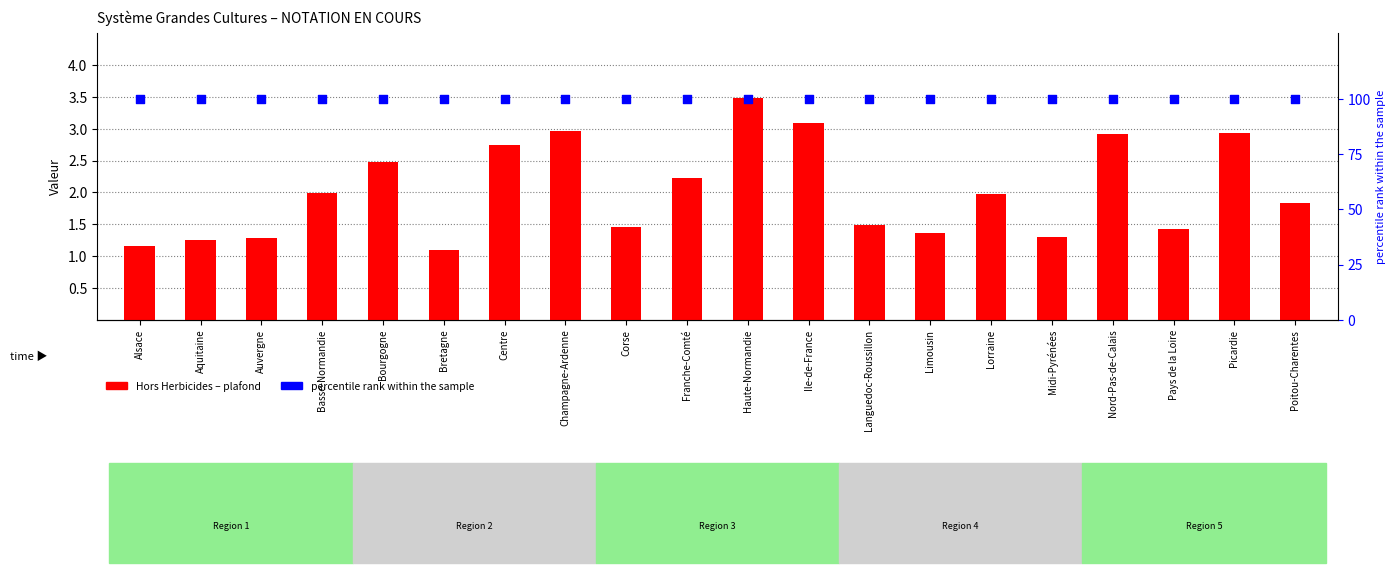

What are all the series names shown in the legend?

Hors Herbicides – plafond, percentile rank within the sample